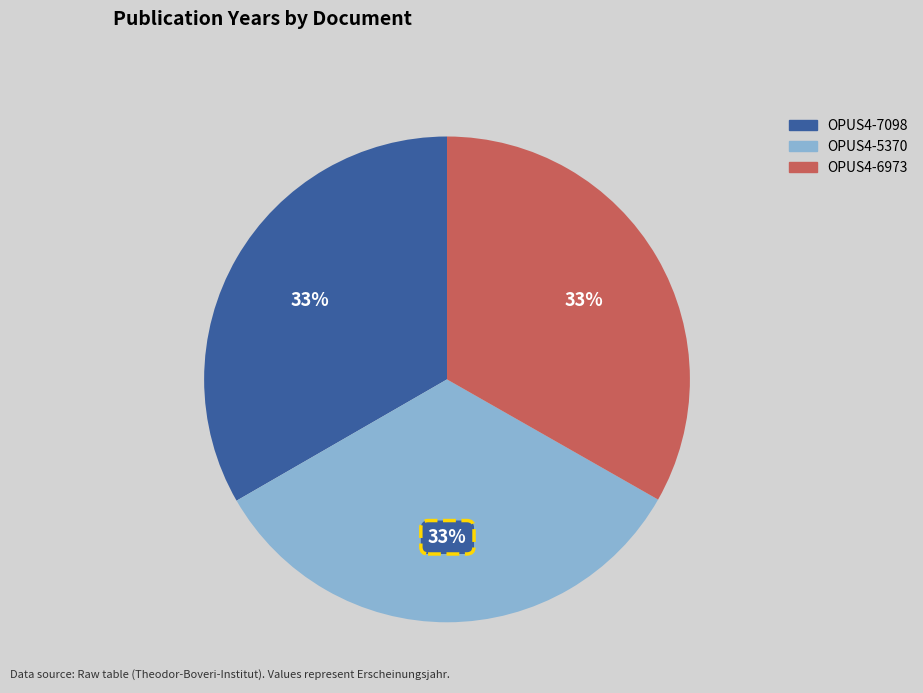

Is it true that OPUS4-7098 is 33% of the pie?

True